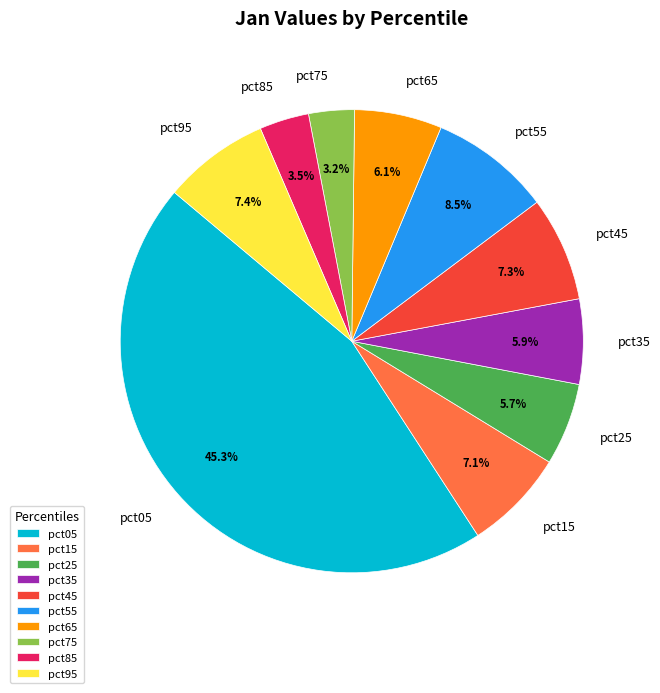

Which slice is the largest?

pct05